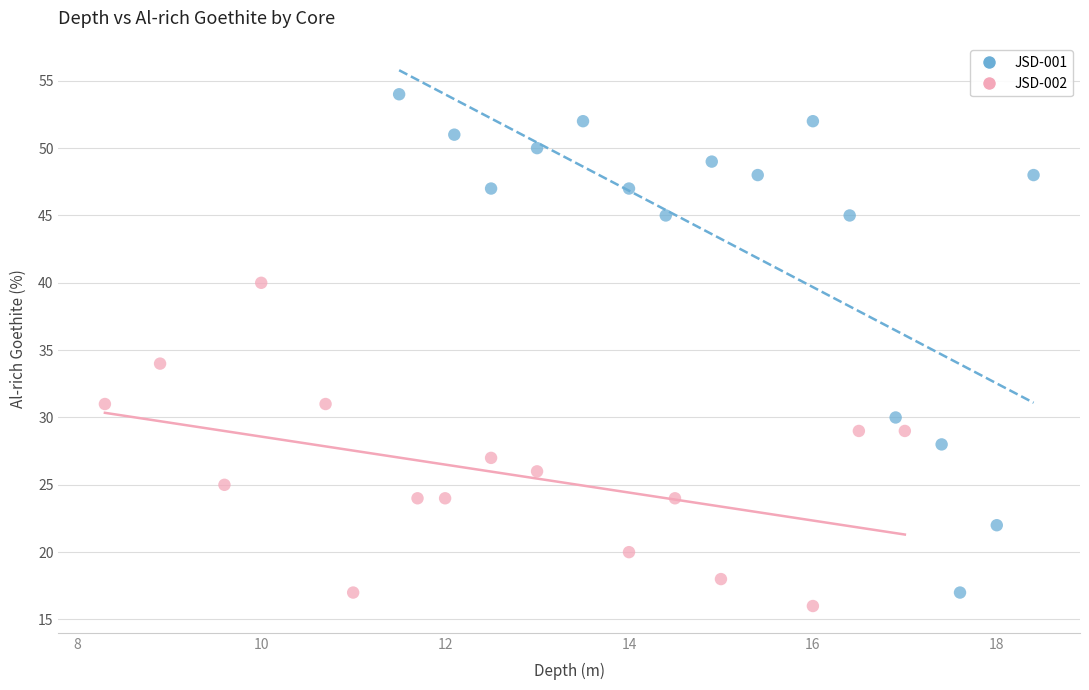

Which series contains the highest Y value?

JSD-001